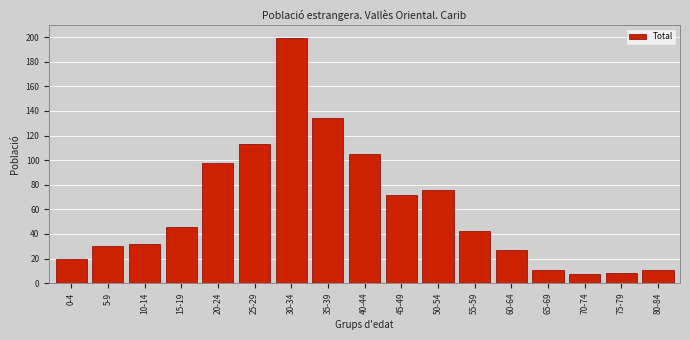

Reading right to left, list all the values displayed in this chart.

11	8	7	11	27	42	76	72	105	134	199	113	98	46	32	30	20